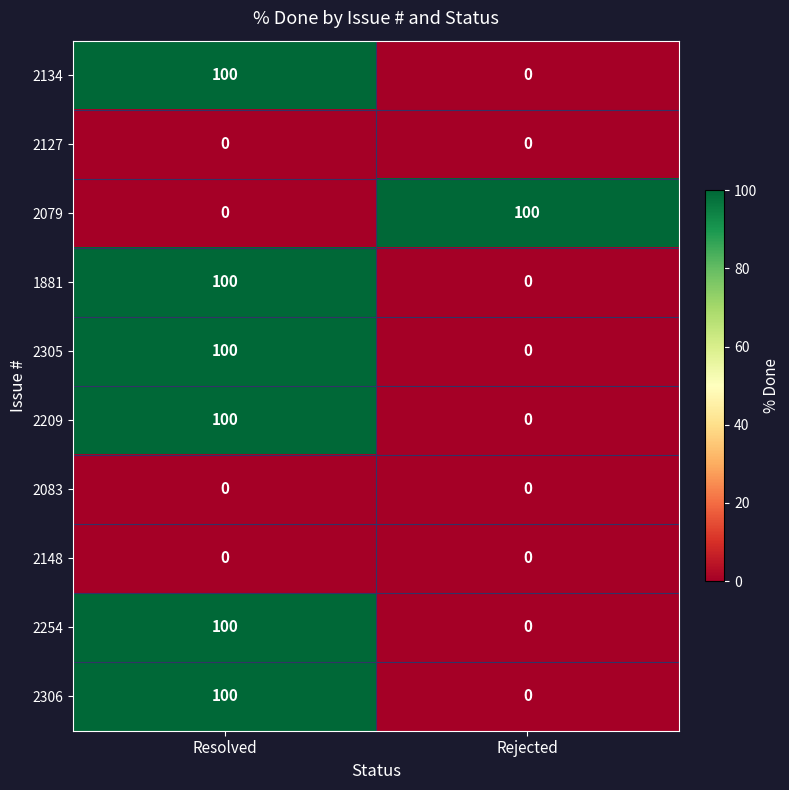

What is the maximum value shown in the chart?

100